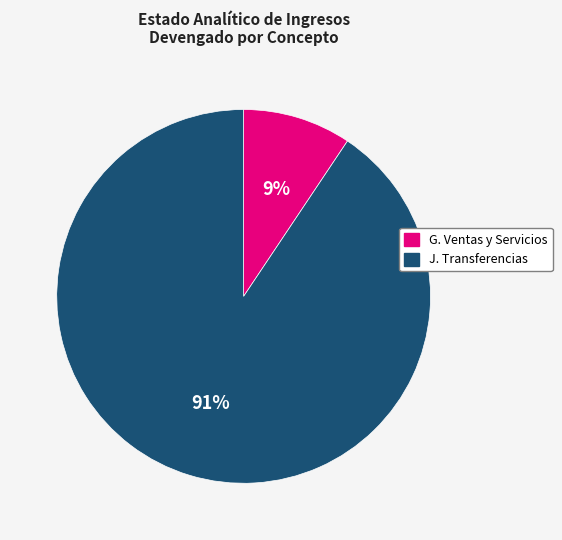

Is there any slice that represents more than half of the pie?

Yes